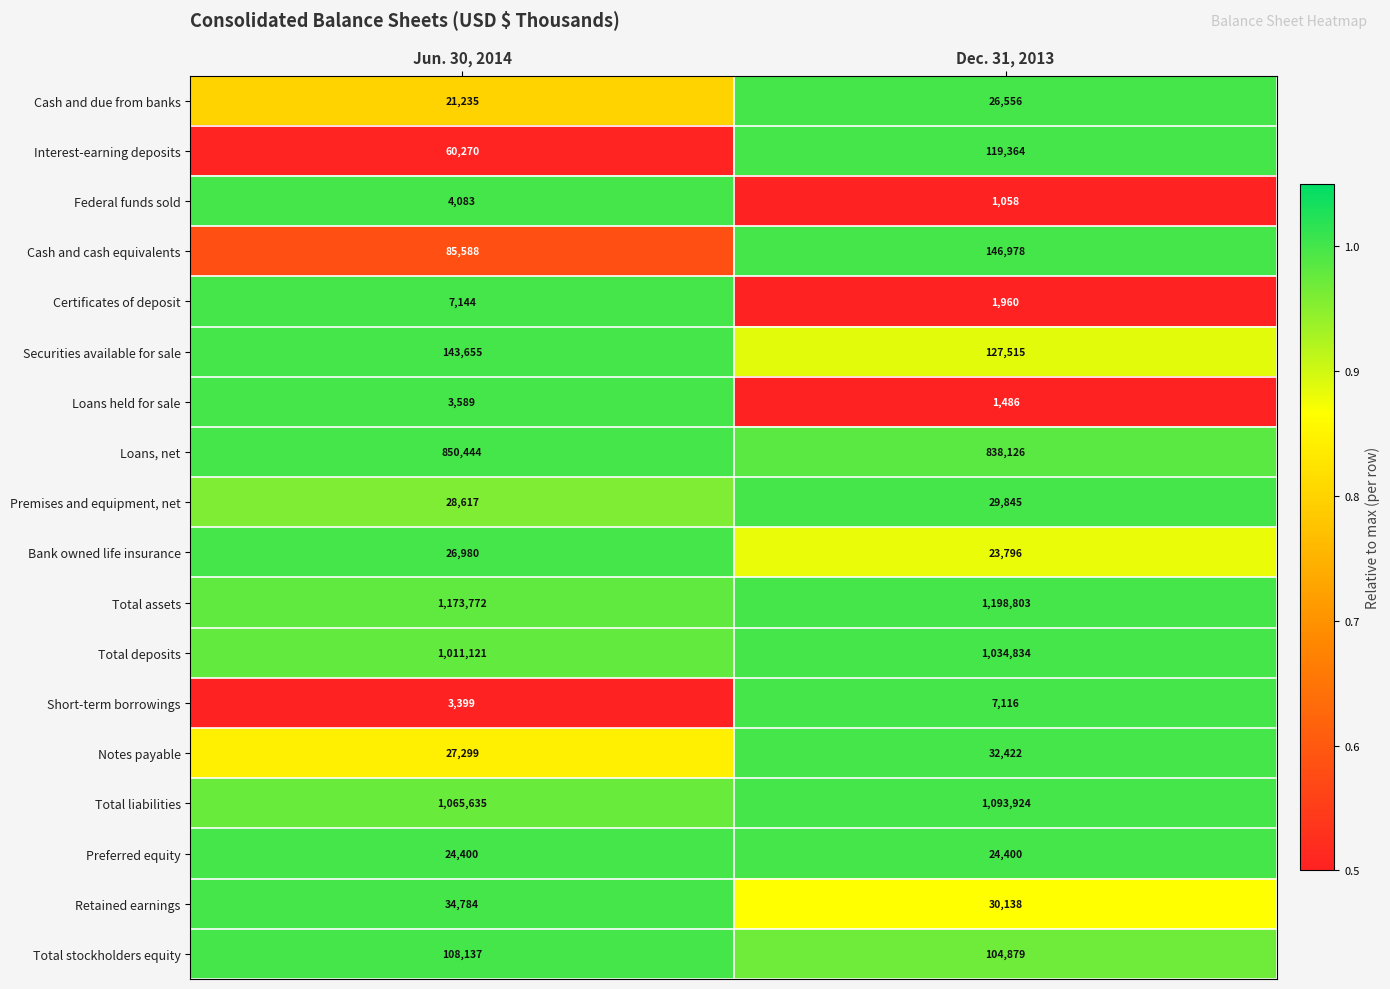

At Dec. 31, 2013, list the series in order from largest to smallest.

Total assets, Total liabilities, Total deposits, Loans, net, Cash and cash equivalents, Securities available for sale, Interest-earning deposits, Total stockholders equity, Notes payable, Retained earnings, Premises and equipment, net, Cash and due from banks, Preferred equity, Bank owned life insurance, Short-term borrowings, Certificates of deposit, Loans held for sale, Federal funds sold